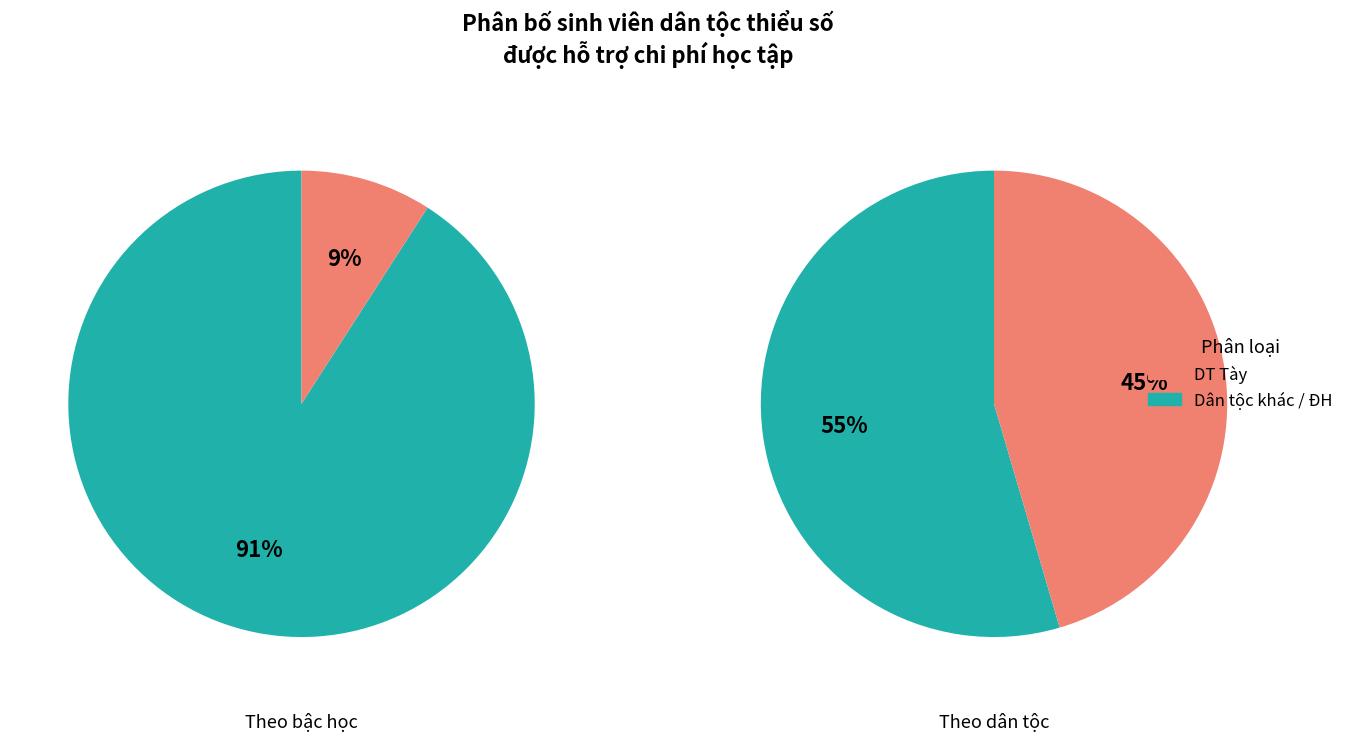

The DT Mường slice represents 12% of the pie. True or false?

False